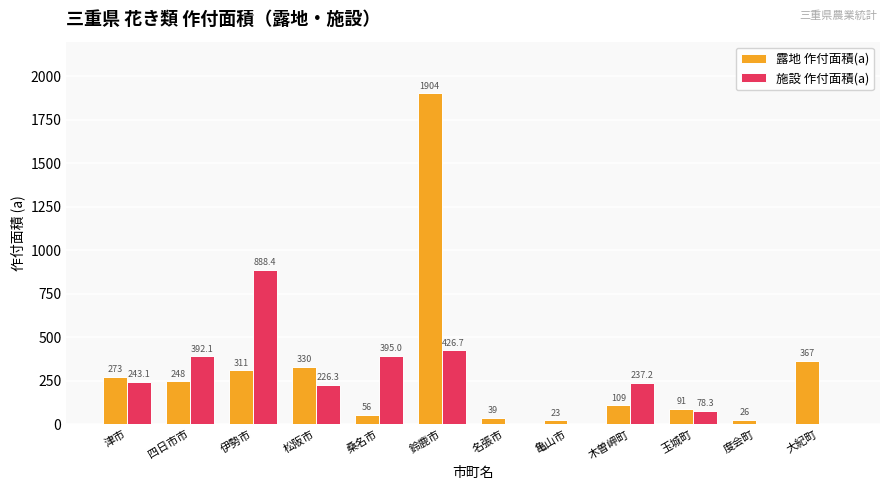

At which label is 施設 作付面積(a) closest to 444?

鈴鹿市